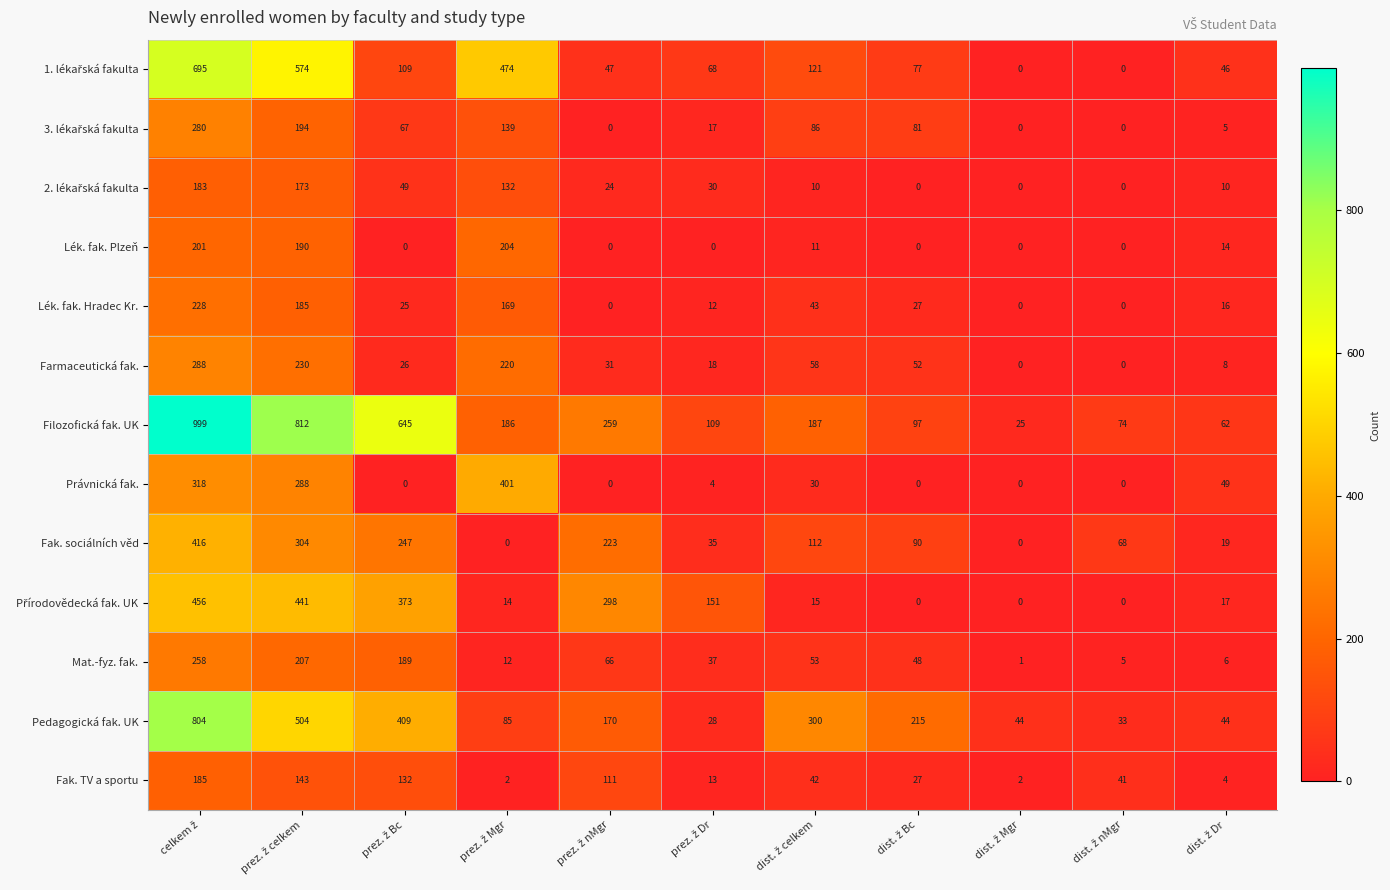

Which series has the widest spread of values?

Filozofická fak. UK